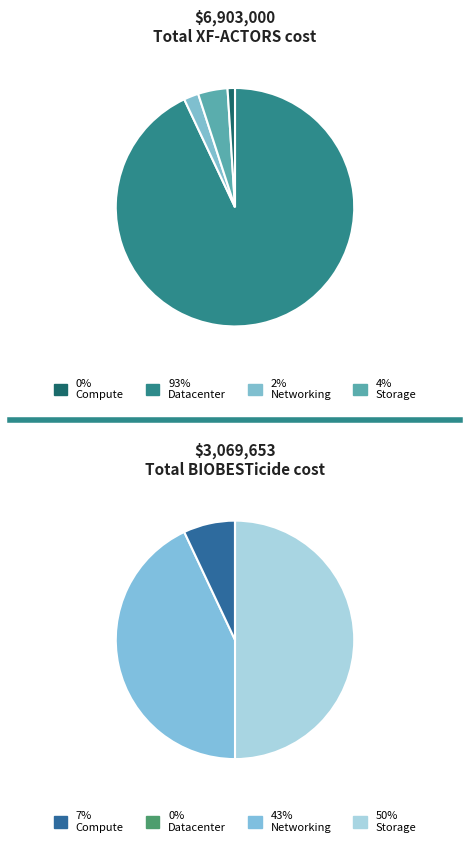

To the nearest percent, what portion does H2020 XF-ACTORS represent?

69%